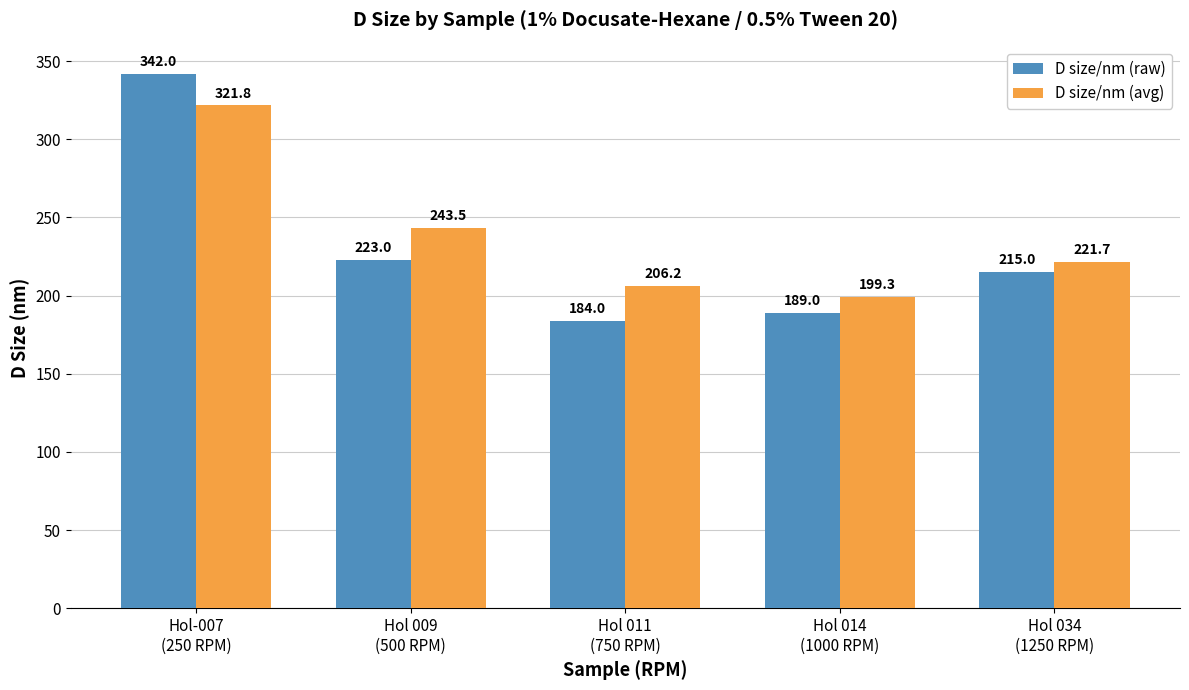

What is the sum of all D size/nm (avg) values?

1192.5